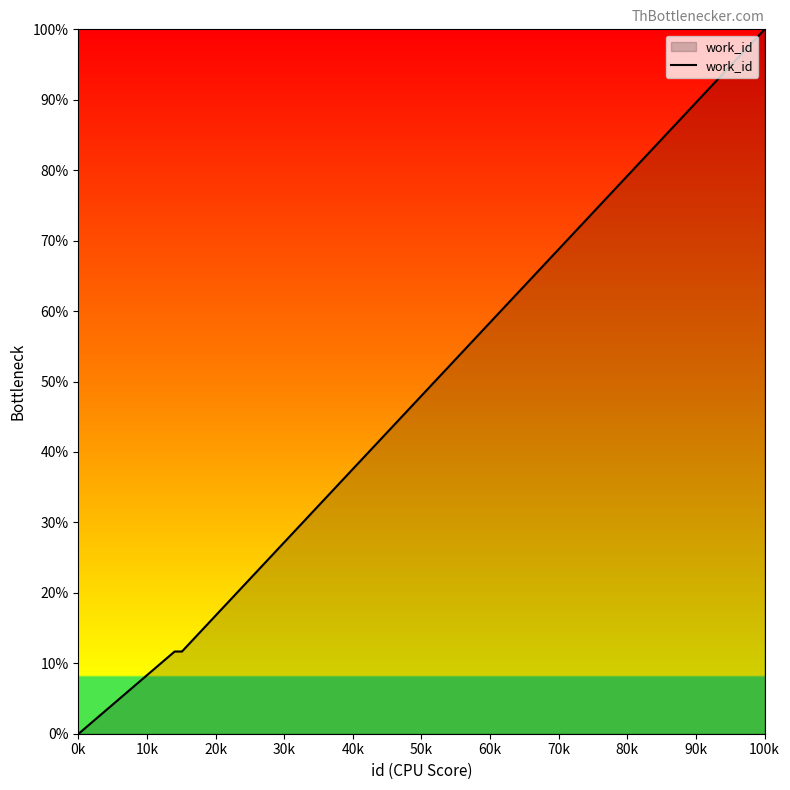

What is the difference between the maximum and minimum values?

100.0